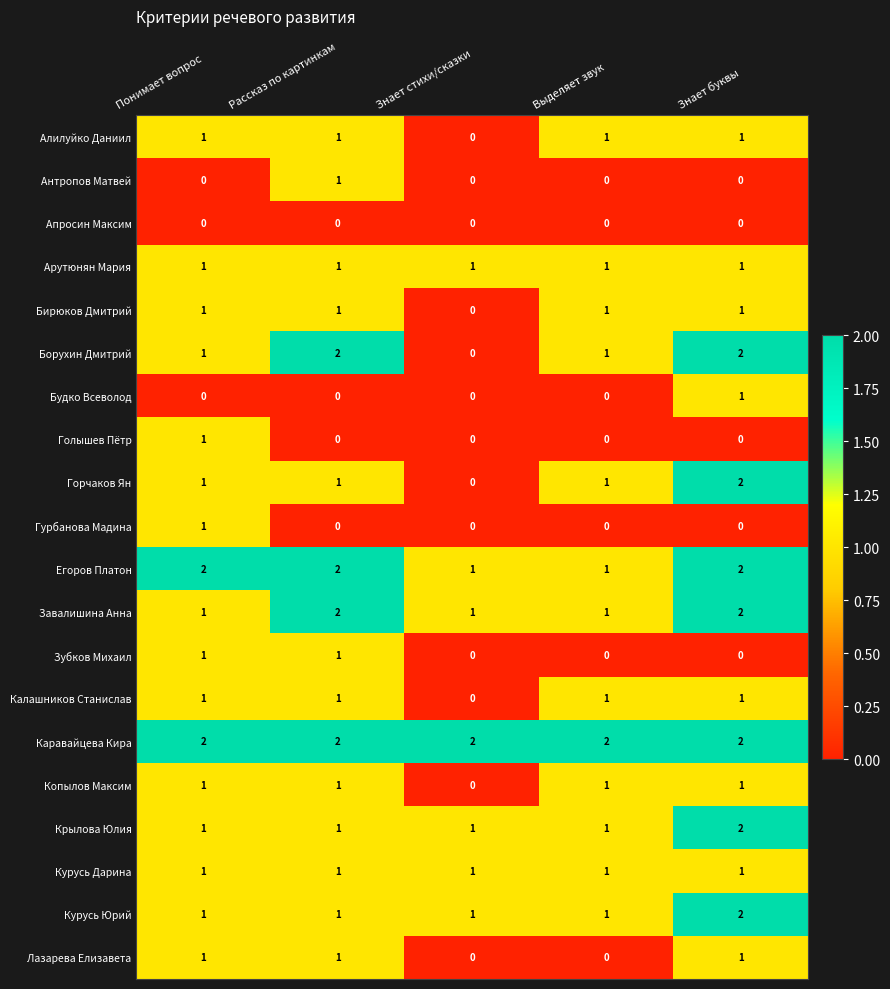

What is the total value across all series at Рассказ по картинкам?

20